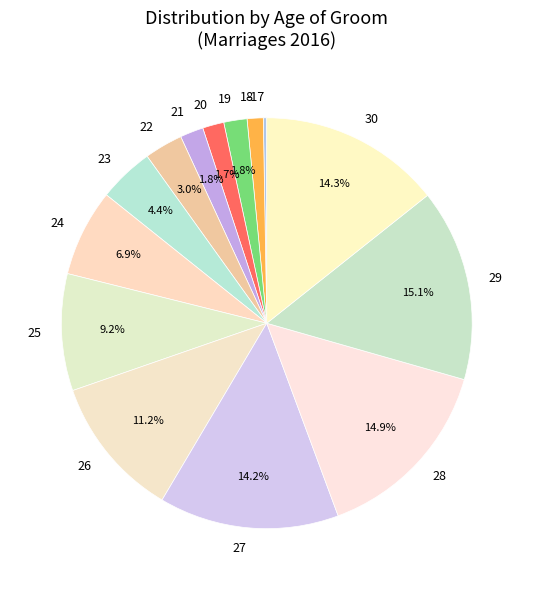

Is there a majority slice in this chart?

No